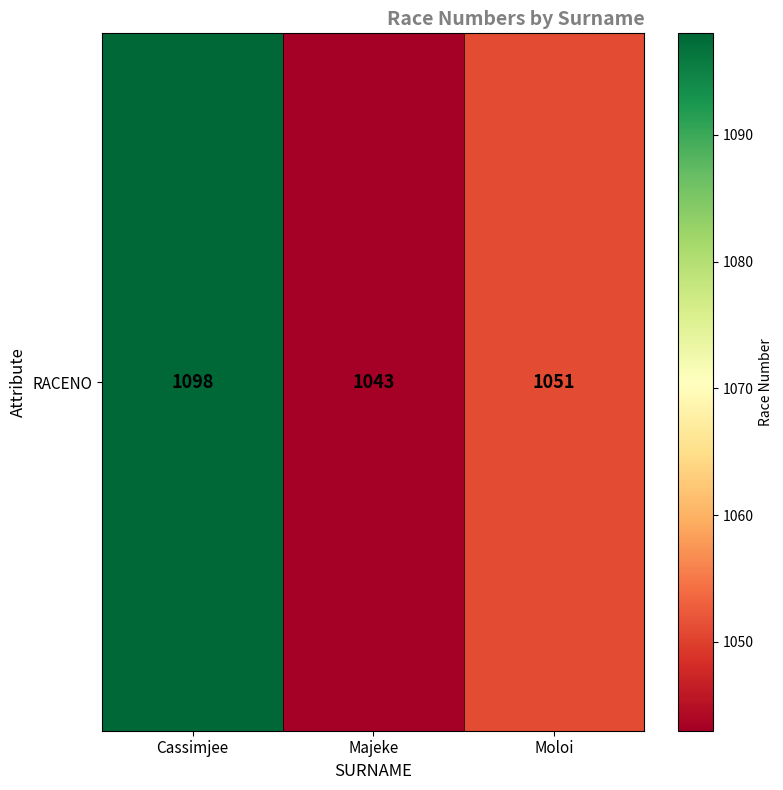

The value at Moloi is 387. True or false?

False